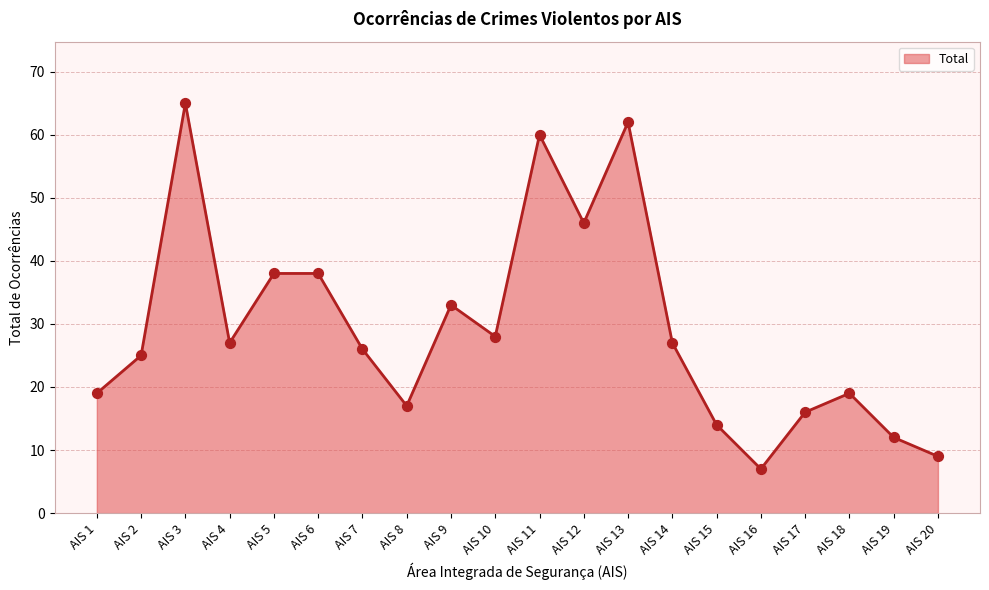

Between AIS 13 and AIS 15, which is larger?

AIS 13